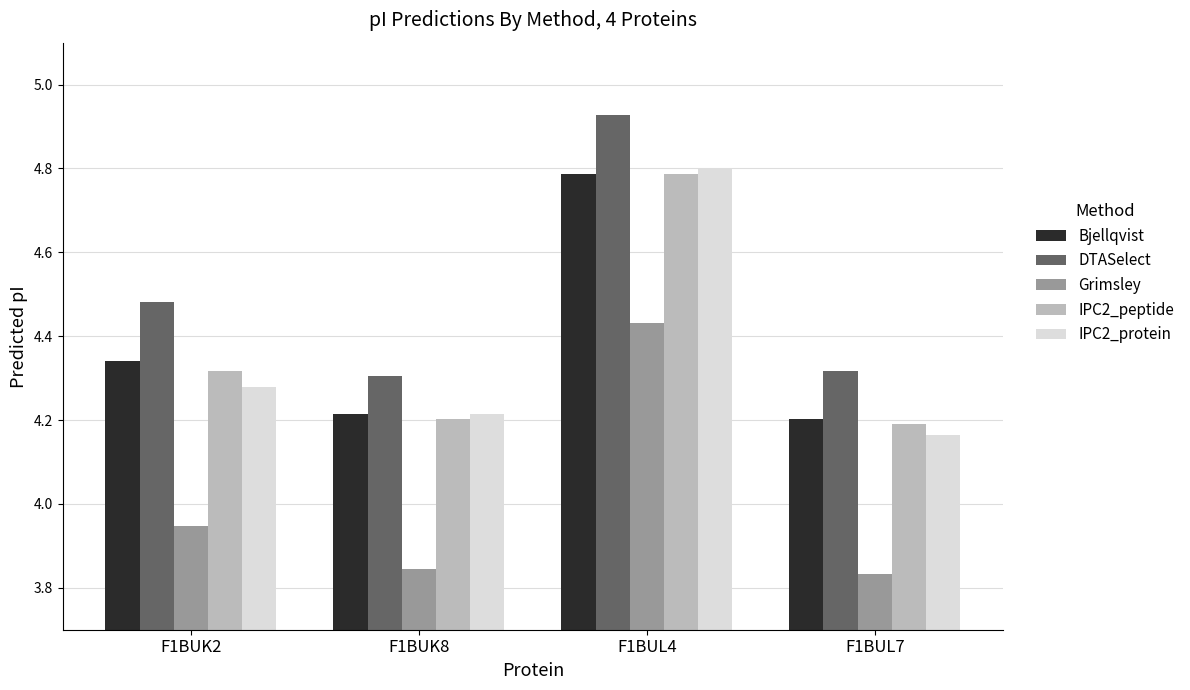

The value of DTASelect at F1BUL4 is 7.0. True or false?

False